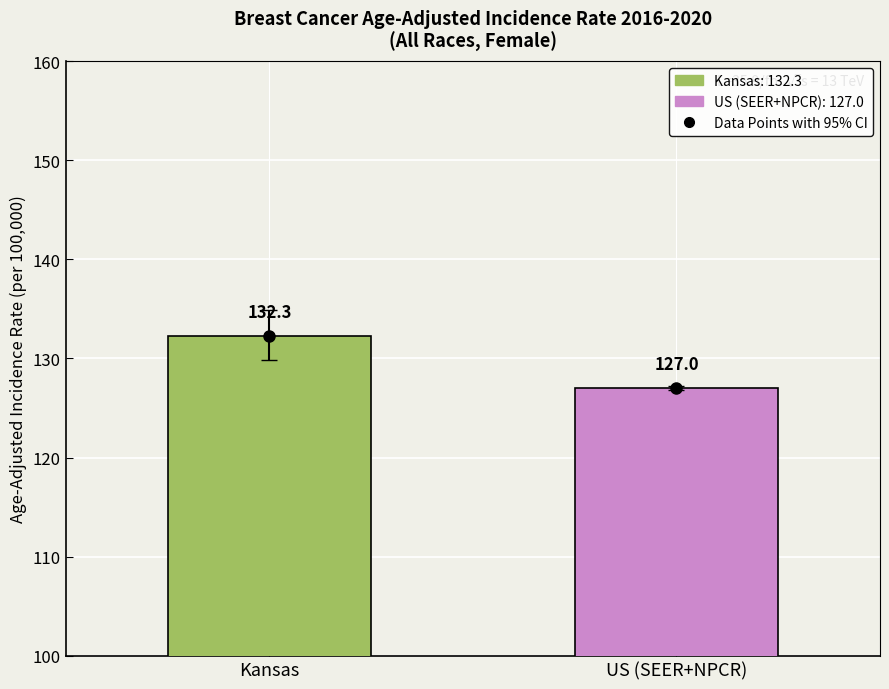

What is the label of the 2nd bar from the left?

US (SEER+NPCR)